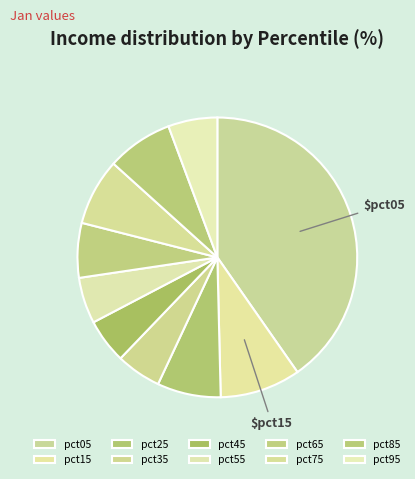

What is the largest slice in the pie chart?

pct05